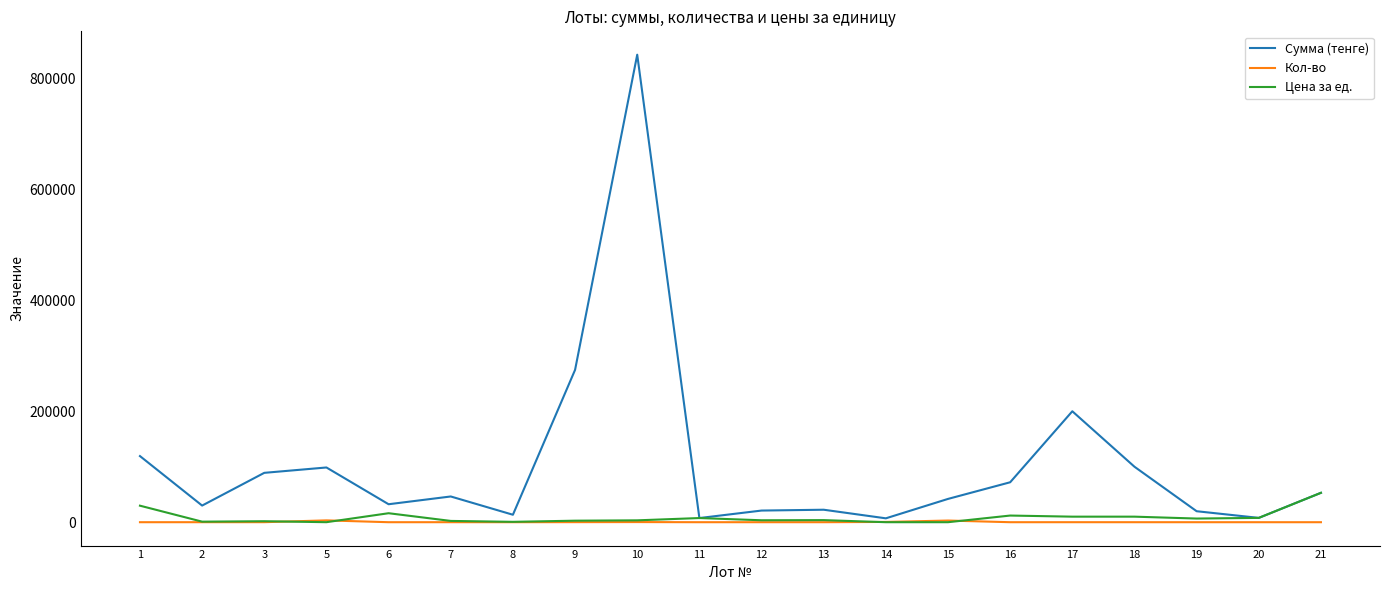

How many series are shown in this chart?

3